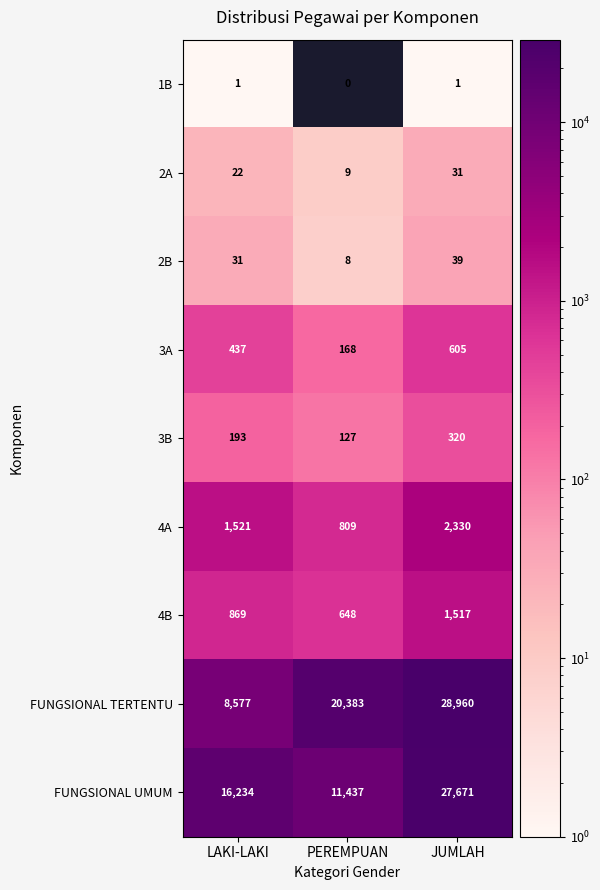

Reading left to right, extract all data points from this chart.

1B: 1	0	1
2A: 22	9	31
2B: 31	8	39
3A: 437	168	605
3B: 193	127	320
4A: 1521	809	2330
4B: 869	648	1517
FUNGSIONAL TERTENTU: 8577	20383	28960
FUNGSIONAL UMUM: 16234	11437	27671